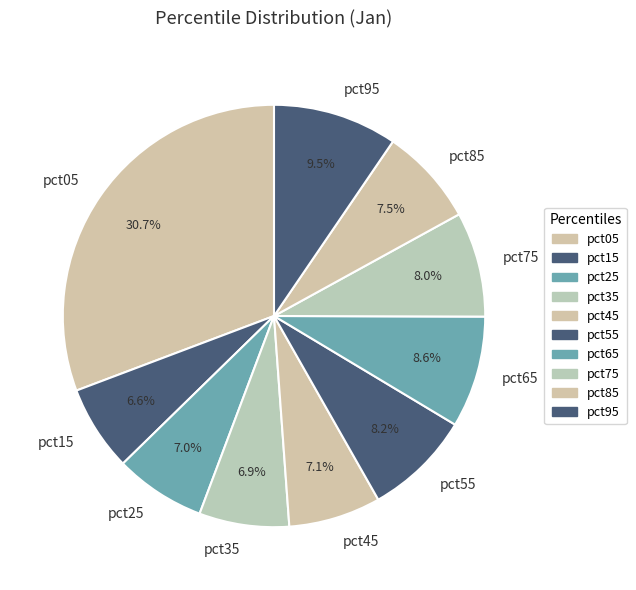

How much of the chart is everything except pct05?

69.3%